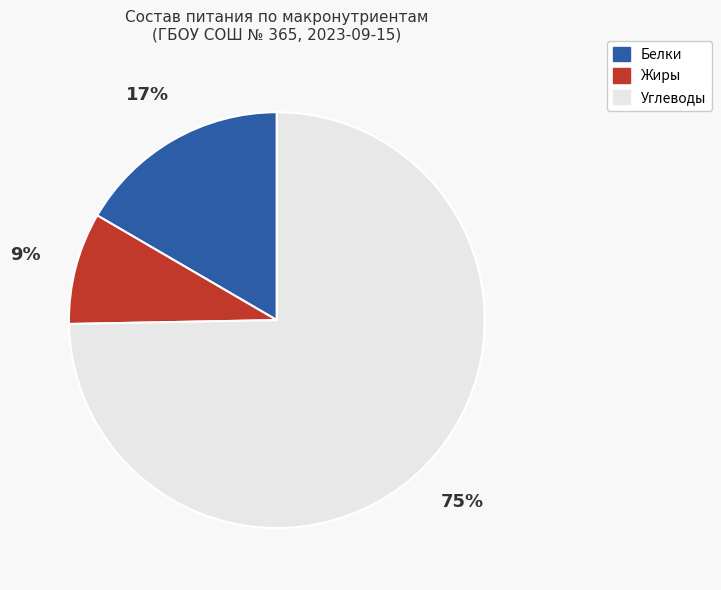

To the nearest percent, what is the difference between the Белки and Жиры slice percentages?

8%